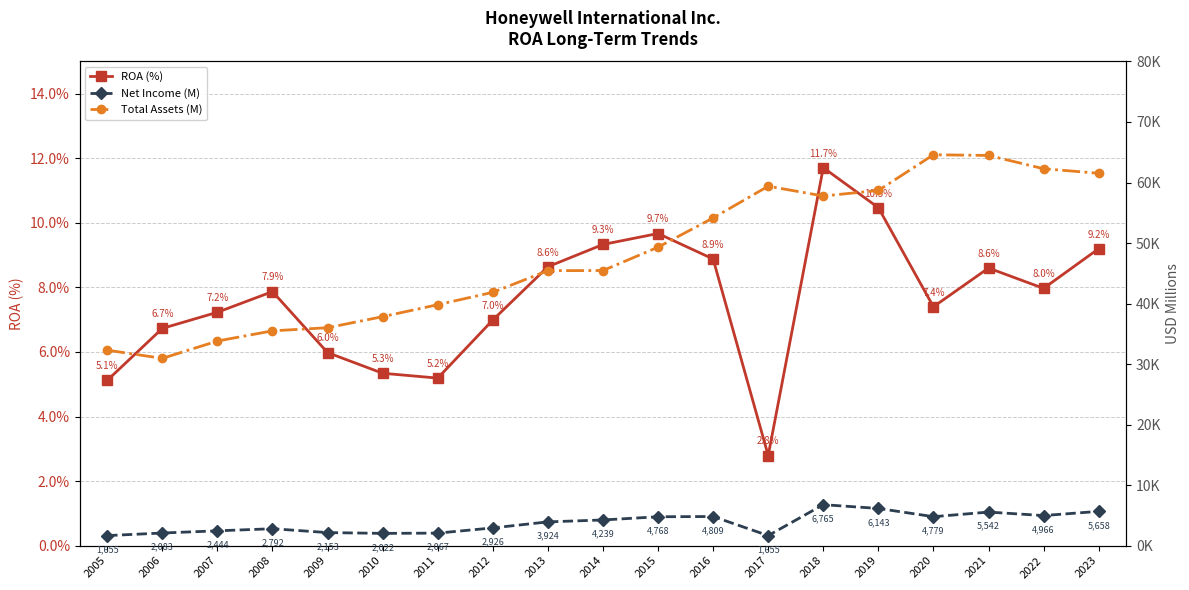

The value of Net Income (M) at 2014 is 4239.0. True or false?

True